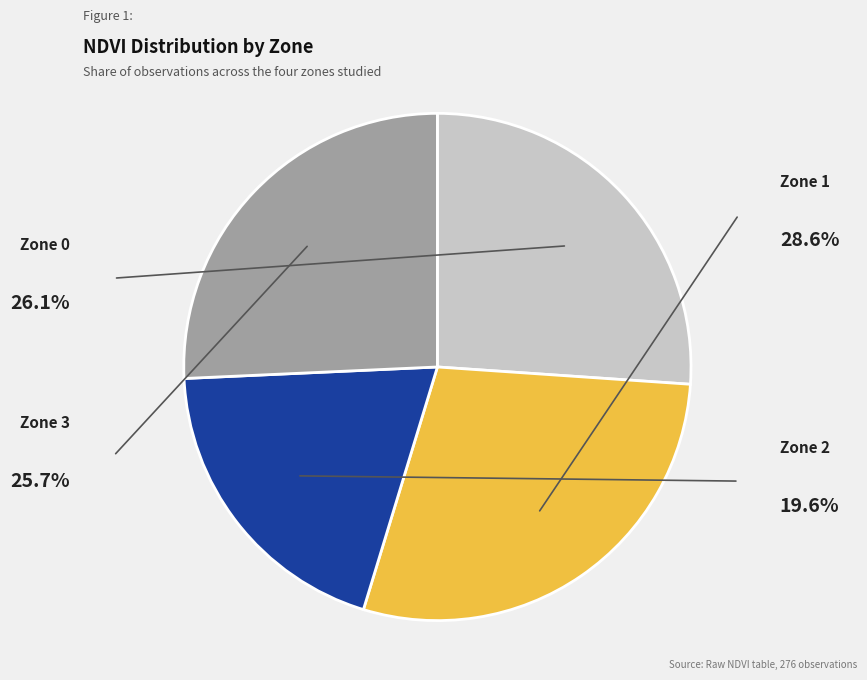

To the nearest percent, what portion does Zone 1 represent?

29%